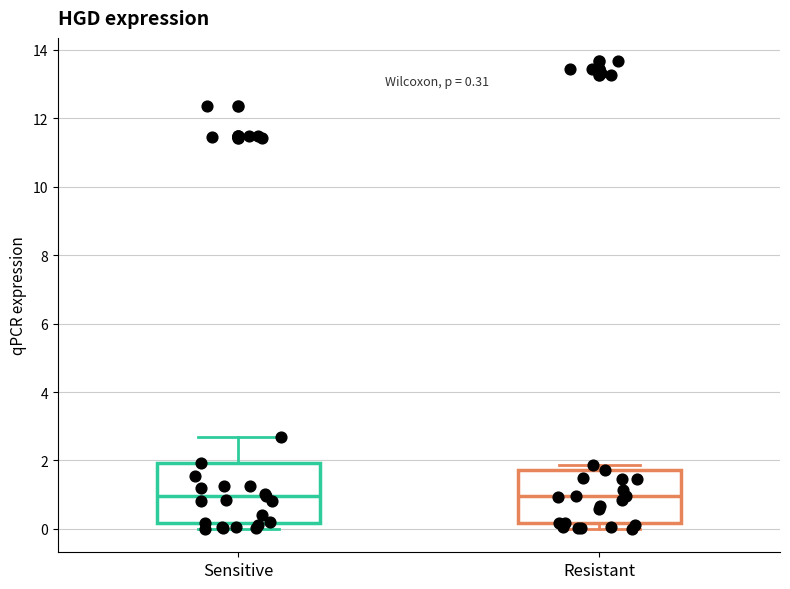

Comparing the boxes themselves (not the whiskers), which one is the tallest?

Sensitive